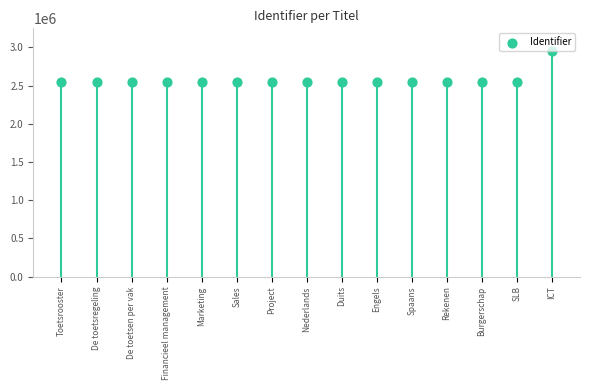

What is the ratio of the value at Toetsrooster to the value at Marketing?

1.0